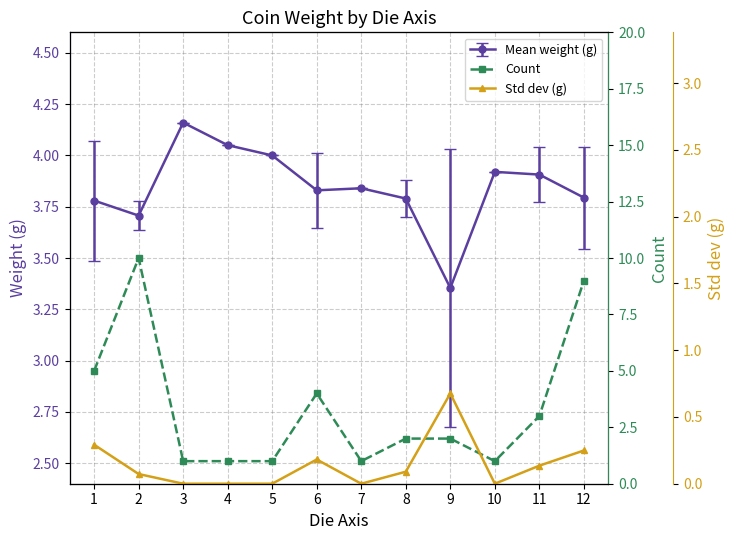

True or false: Std dev (g) and Count intersect in this chart.

False